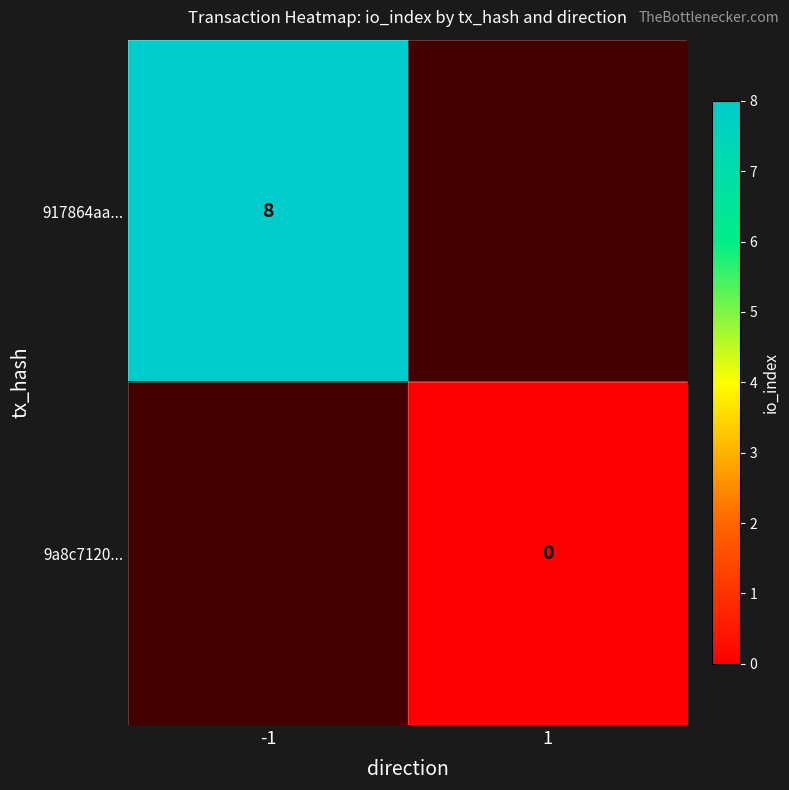

The 917864aa... series shows 8 at -1. True or false?

True